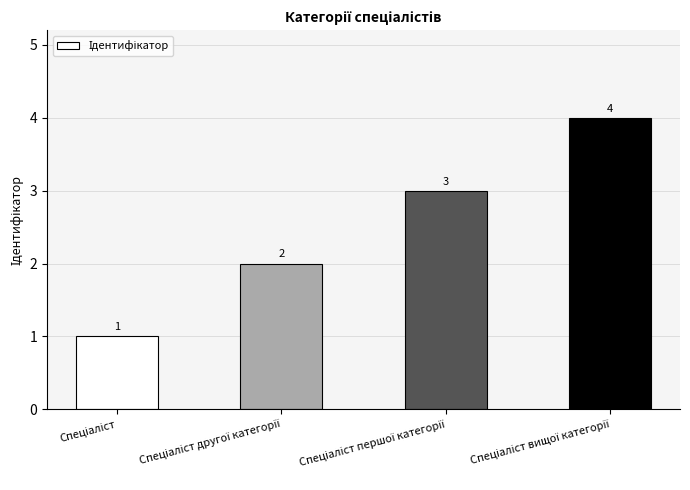

Count the values in the range 2 to 4.

3